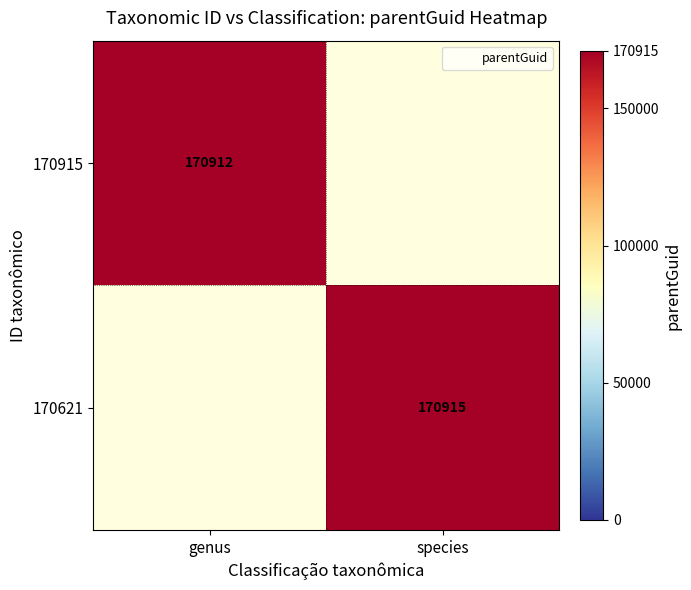

Which series has the largest range (max minus min)?

170915